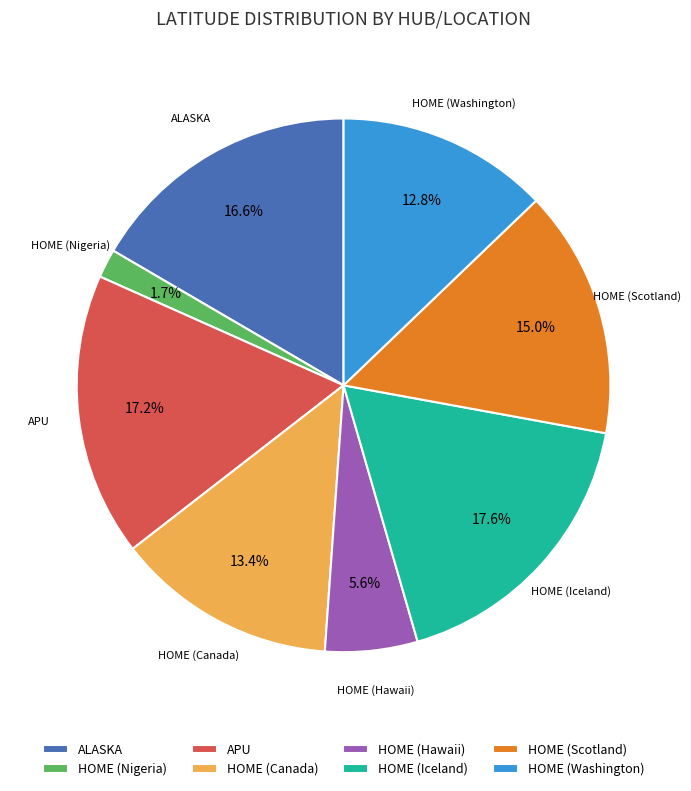

What percentage is NOT represented by HOME (Iceland)?

82.4%